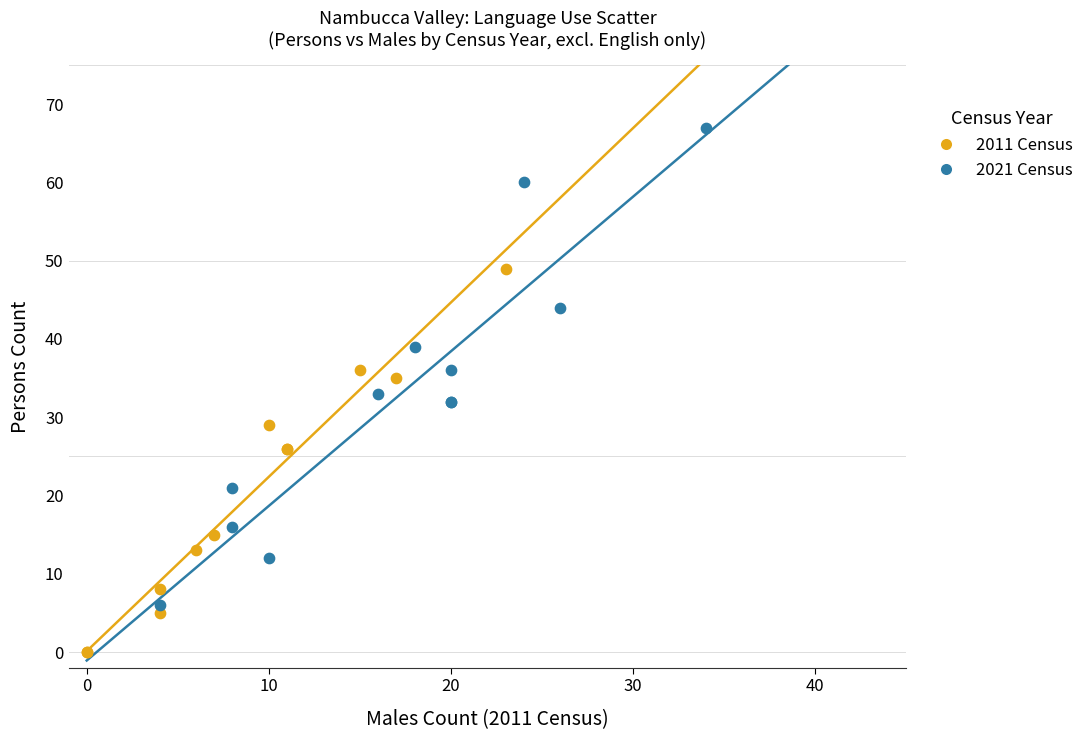

Which series has the widest spread of Y values?

2021 Census